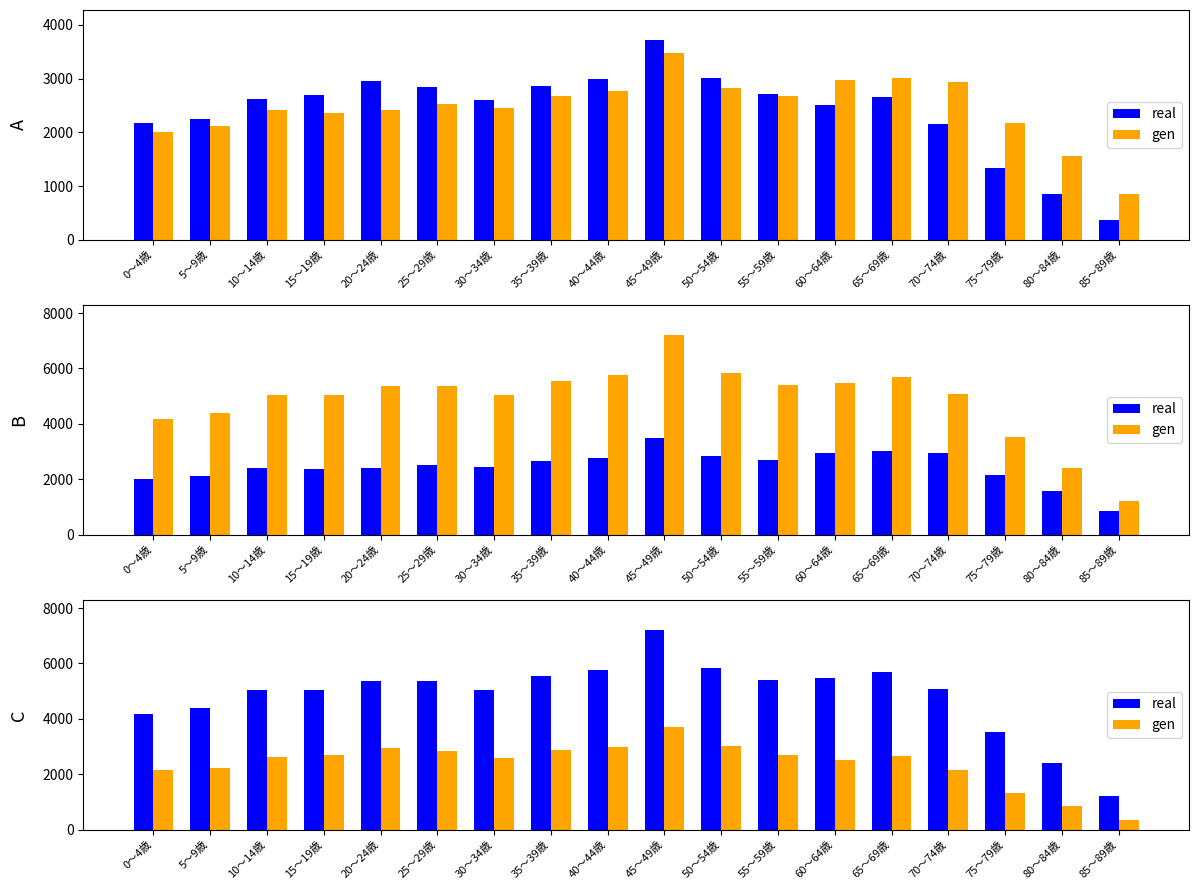

What is the difference between the second highest and second lowest values in the real series?

3428